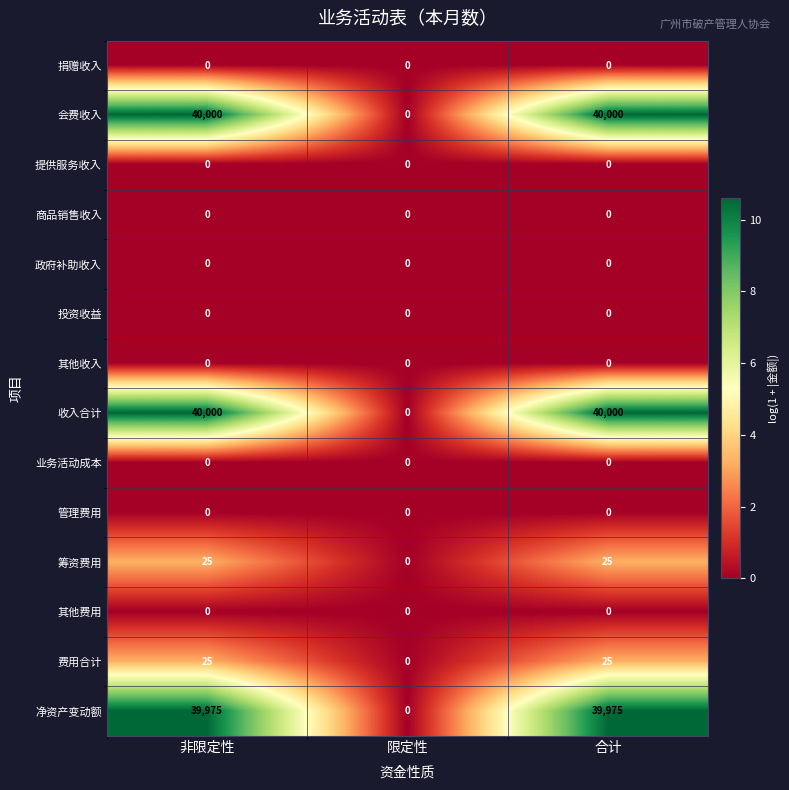

What is the difference between the highest and lowest values at 合计?

40000